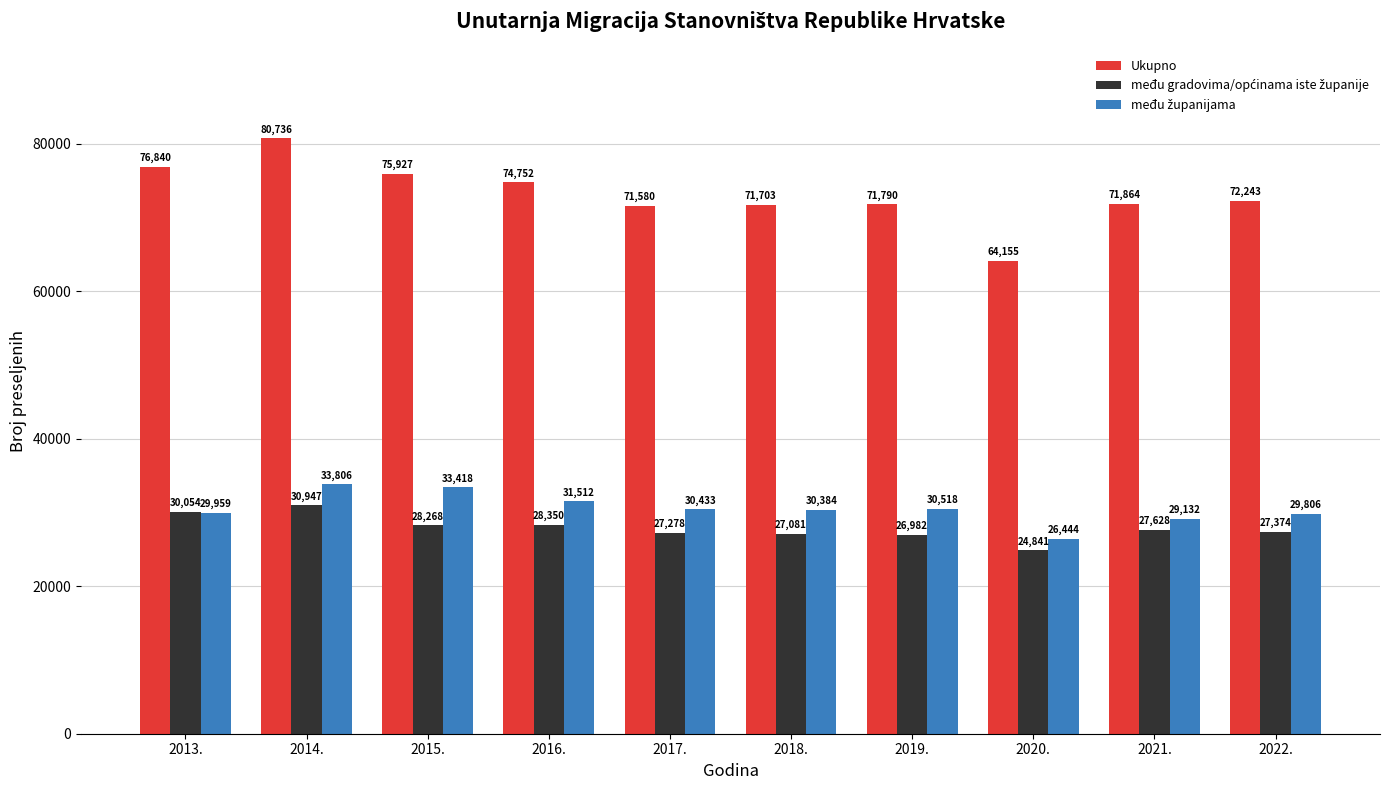

How many data points in Ukupno are less than 72243?

5